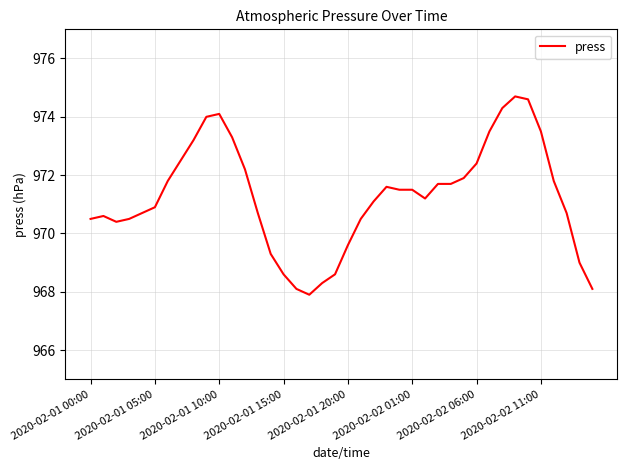

Does the chart display data point markers on the line(s)?

No